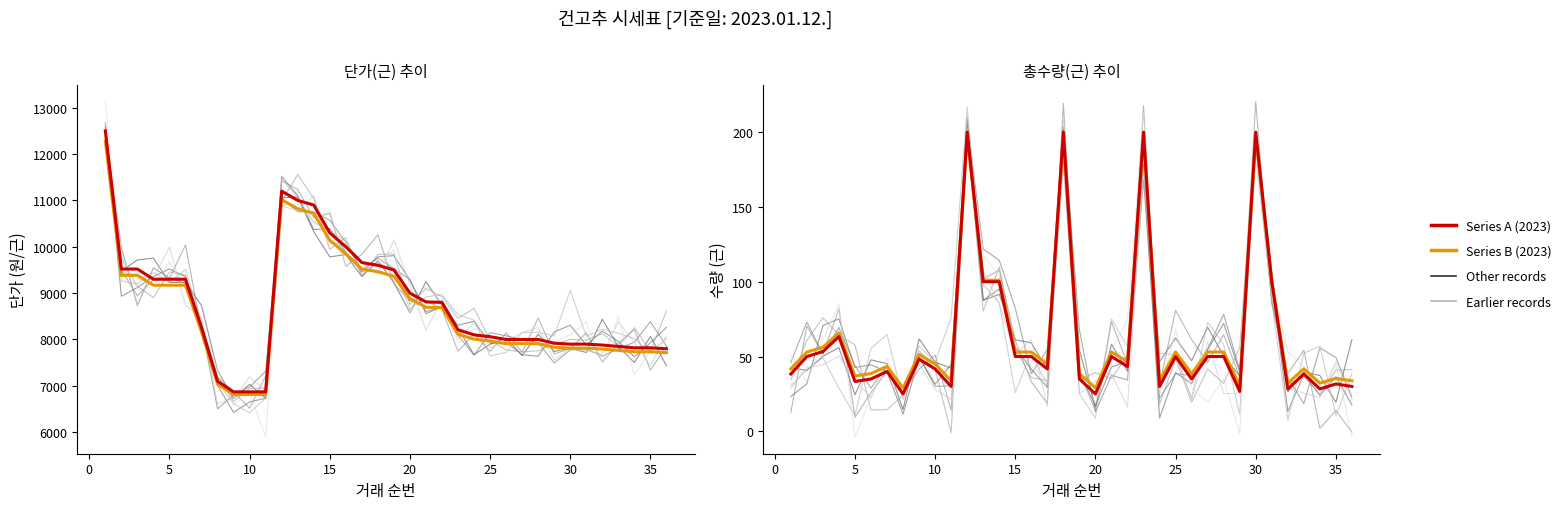

What is the lowest value of the 단가 (2023 series A) series?

6870.0